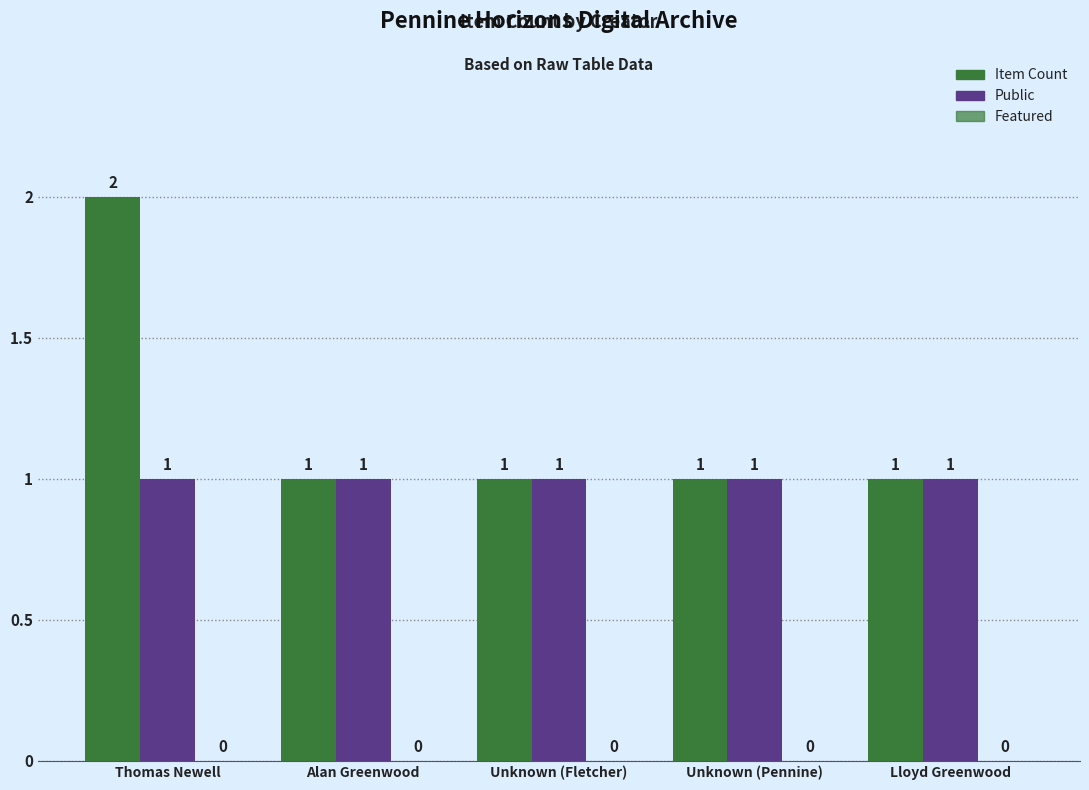

What is the maximum value for Public?

1